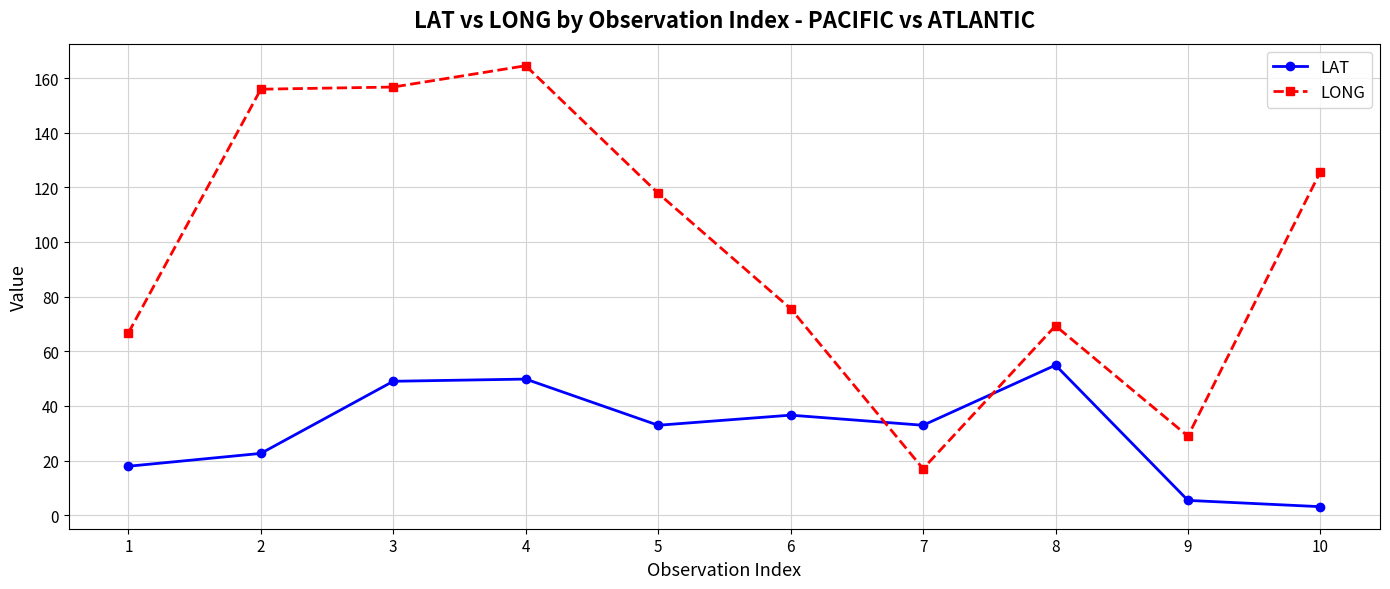

True or false: LAT has more than 2 points higher than both neighbors.

True